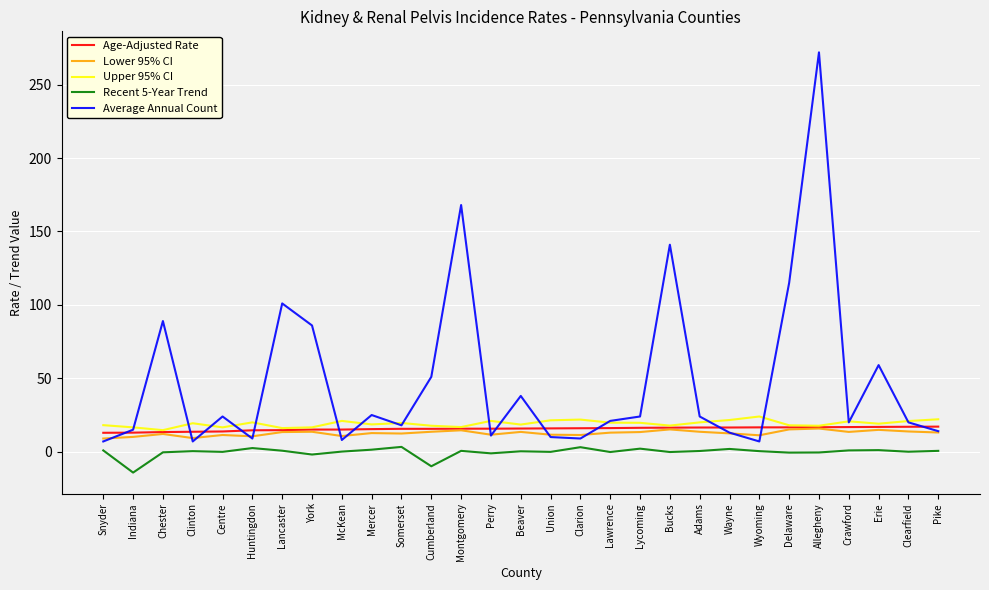

True or false: Recent 5-Year Trend and Upper 95% CI cross at least once.

False